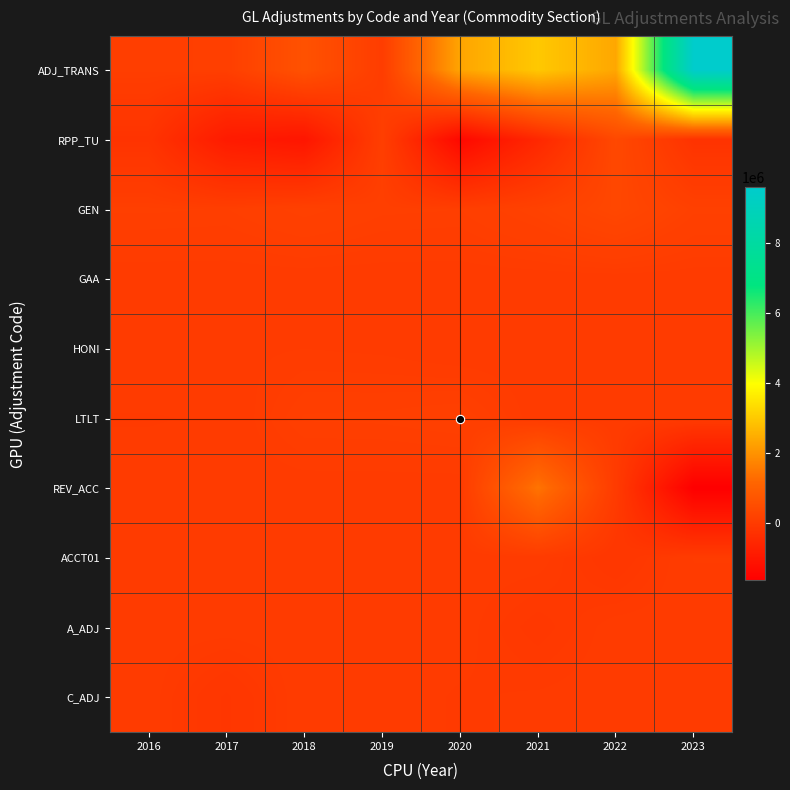

Reading left to right, transcribe all the data shown in this chart.

ADJ_TRANS: 2016=78955.4	2017=96511.9	2018=617986.1	2019=41856.4	2020=2333991.5	2021=2977903.5	2022=2369826.2	2023=9602142.1
RPP_TU: 2016=-208225.2	2017=-887267.2	2018=-1034595.2	2019=90590.7	2020=-1396404.9	2021=-535611.6	2022=360922.5	2023=-225764.8
GEN: 2016=94960.5	2017=87593.0	2018=150973.7	2019=97836.0	2020=89831.7	2021=179219.2	2022=318926.8	2023=143101.3
GAA: 2016=0.0	2017=0.0	2018=0.0	2019=0.0	2020=0.0	2021=0.0	2022=0.0	2023=0.0
HONI: 2016=17596.5	2017=13118.6	2018=22757.9	2019=15161.1	2020=-8989.2	2021=0.0	2022=0.0	2023=0.0
LTLT: 2016=-23844.0	2017=-15705.0	2018=93319.9	2019=96891.0	2020=115596.2	2021=0.0	2022=0.0	2023=0.0
REV_ACC: 2016=0.0	2017=0.0	2018=0.0	2019=0.0	2020=0.0	2021=1426860.5	2022=-961.8	2023=-1646652.7
ACCT01: 2016=0.0	2017=0.0	2018=0.0	2019=0.0	2020=0.0	2021=0.0	2022=-127593.4	2023=24848.2
A_ADJ: 2016=0.0	2017=0.0	2018=4772.2	2019=4705.7	2020=-1051.8	2021=-83869.8	2022=-78.2	2023=-9.4
C_ADJ: 2016=-496.1	2017=-140153.0	2018=12876.1	2019=2865.0	2020=-26073.1	2021=-14167.4	2022=2617.4	2023=5256.6